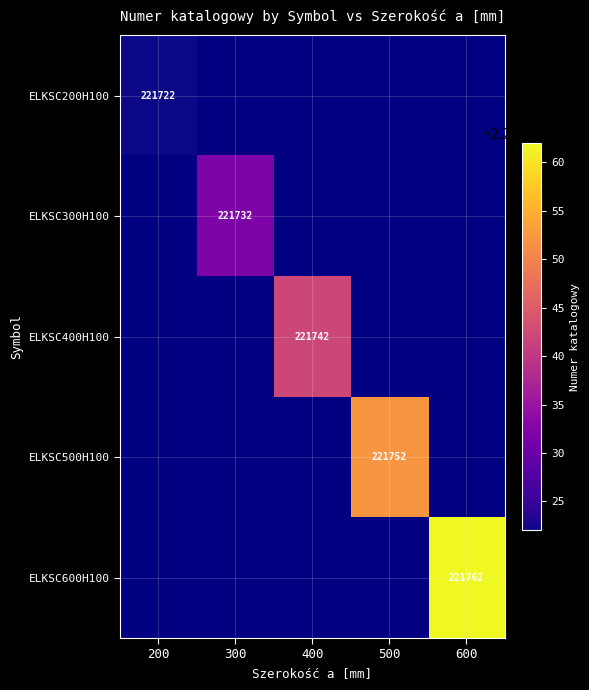

Count the number of data series in this chart.

5